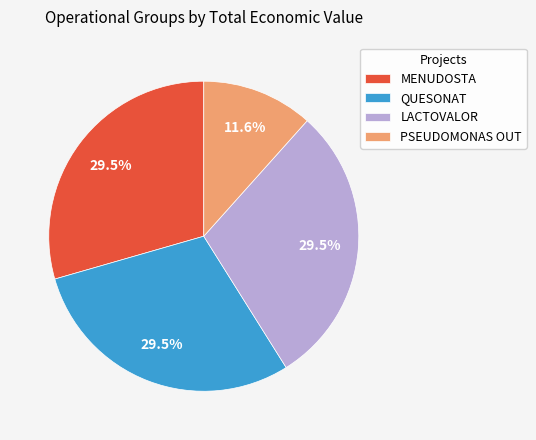

Count the number of slices in the pie.

4